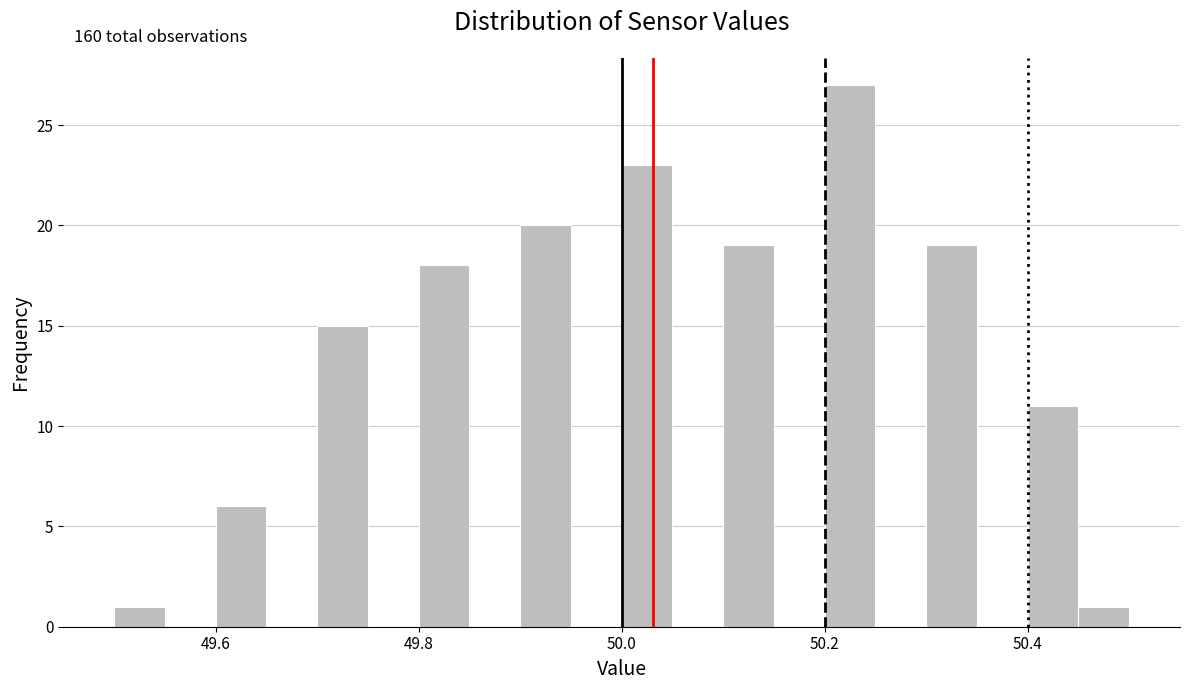

Read against the x-axis, roughly where is the centre of the tallest bar?

50.22